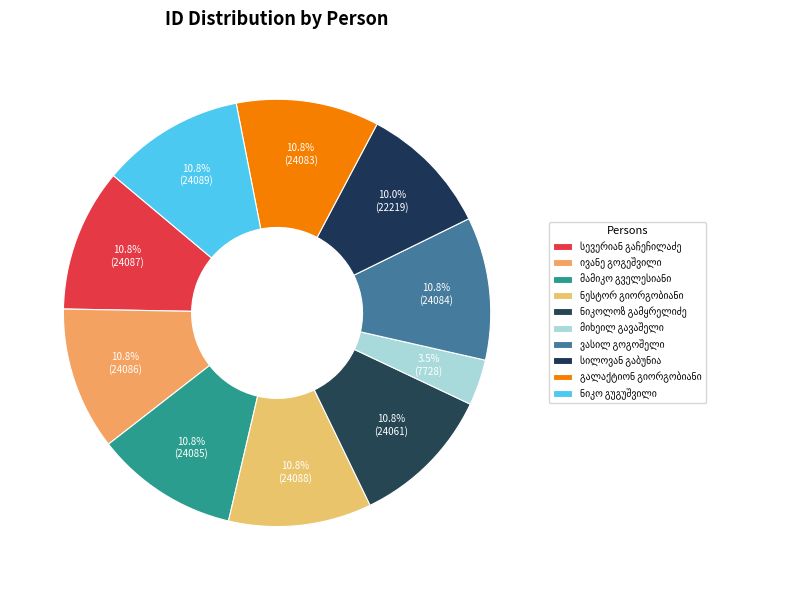

Count the number of slices in the pie.

10